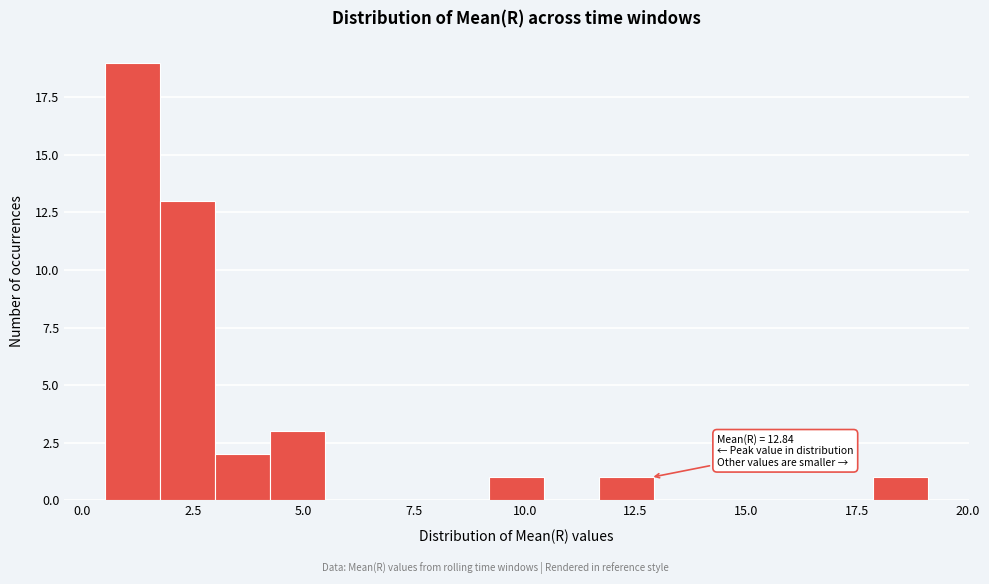

Read against the x-axis, roughly where is the centre of the tallest bar?

1.0